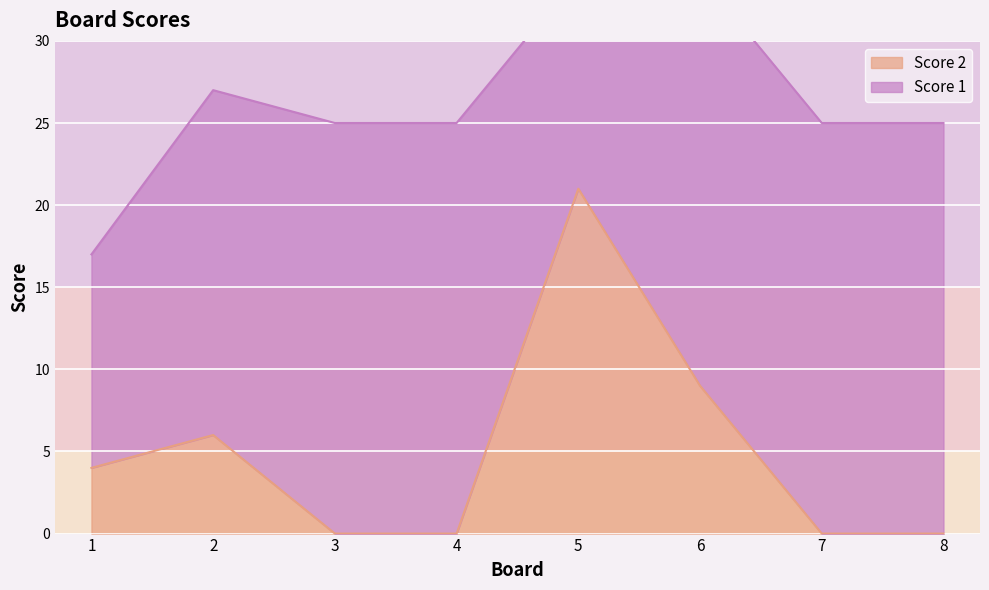

Which label corresponds to the largest value in the chart?

5